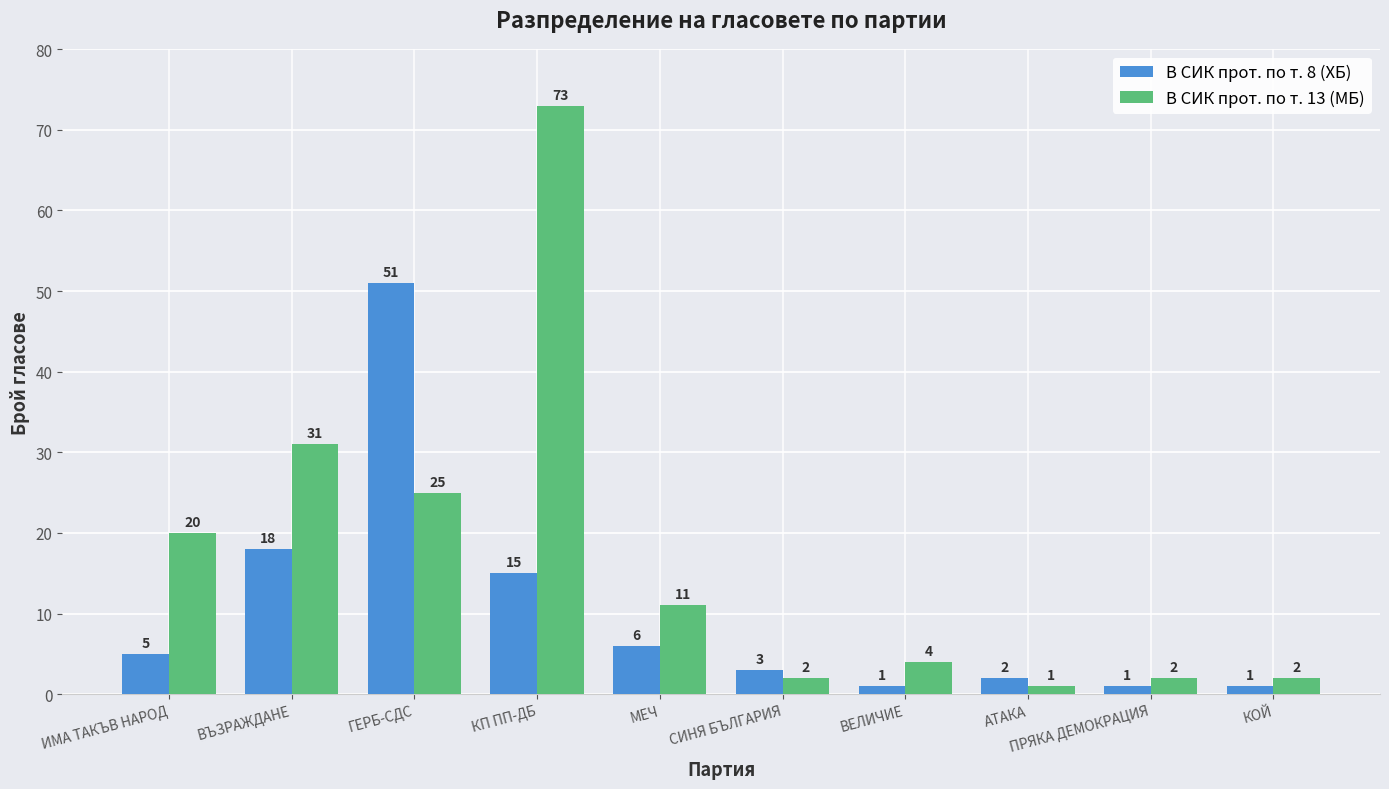

What are all the series names shown in the legend?

В СИК прот. по т. 8 (ХБ), В СИК прот. по т. 13 (МБ)